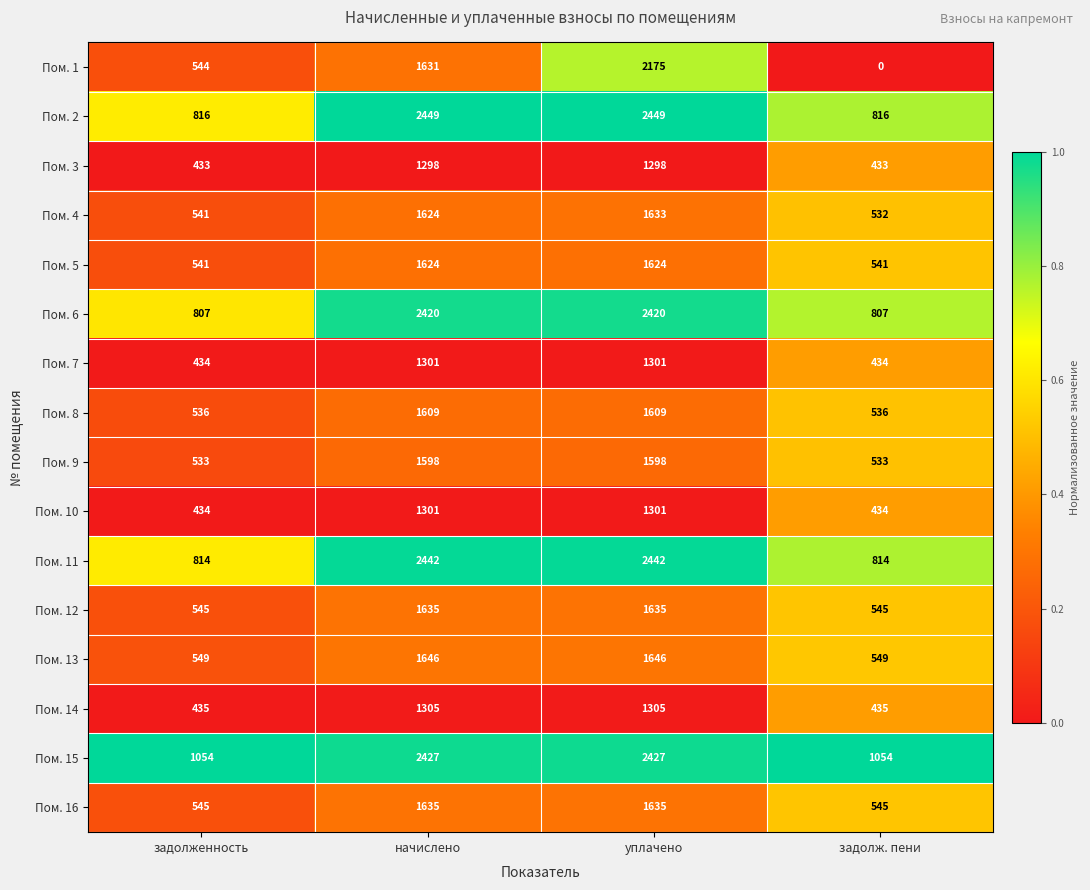

Which series has the largest total across all categories?

Пом. 15